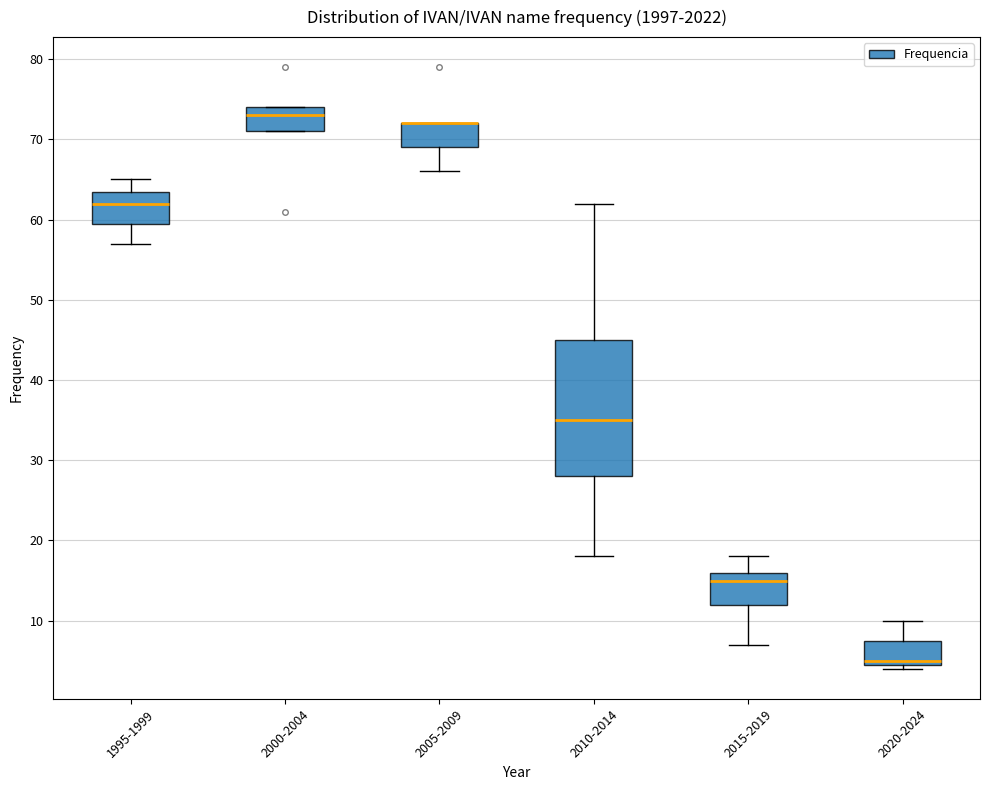

Reading left to right, read every box against the y-axis: the position of its median line, the range the box covers, and the ends of its whiskers. The values are not printed on the chart, so give them approximately, as read against the axis.

1995-1999: median 62, box 60 to 64, whiskers 57 to 65
2000-2004: median 73, box 71 to 74, whiskers 71 to 74
2005-2009: median 72 (drawn on the box's upper edge), box 69 to 72, whiskers 66 to 72
2010-2014: median 35, box 28 to 45, whiskers 18 to 62
2015-2019: median 15, box 12 to 16, whiskers 7 to 18
2020-2024: median 5 (just above the box's lower edge), box 5 to 8, whiskers 4 to 10